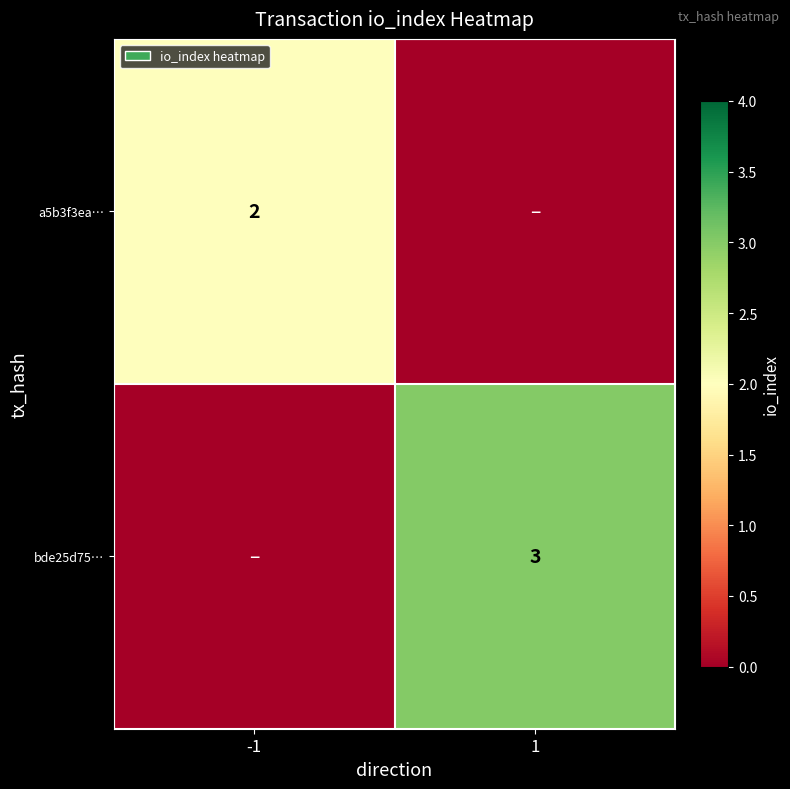

The a5b3f3ea… series shows 2 at -1. True or false?

True